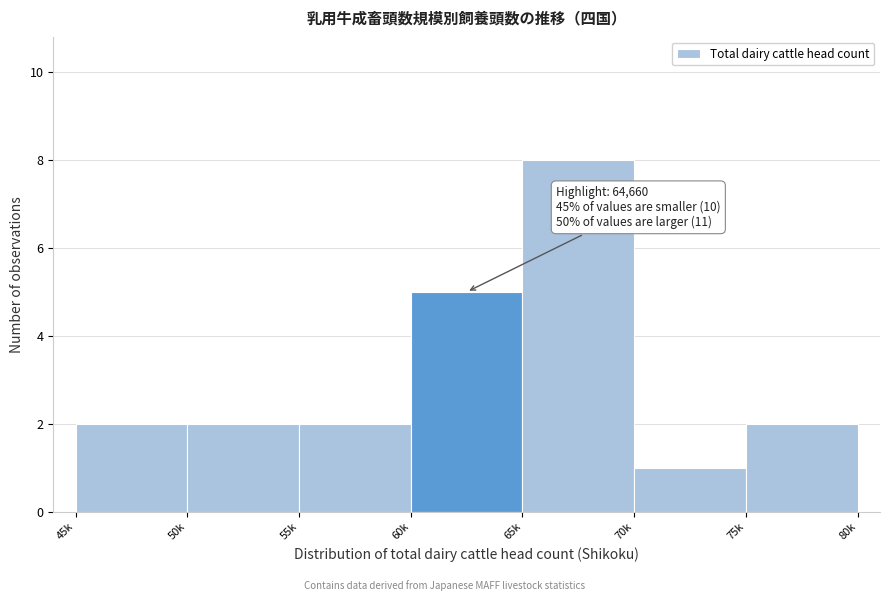

Reading left to right, transcribe all the data shown in this chart.

2	2	2	5	8	1	2